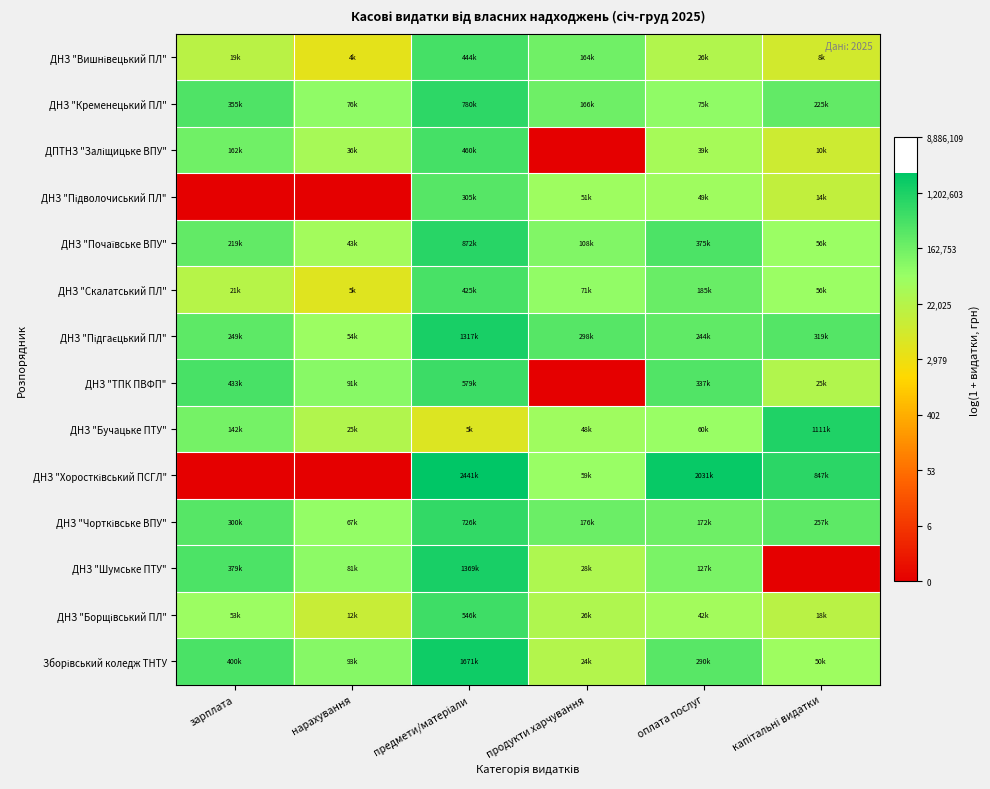

Rank the series at продукти харчування from highest to lowest value.

ДНЗ "Підгаєцький ПЛ", ДНЗ "Чортківське ВПУ", ДНЗ "Кременецький ПЛ", ДНЗ "Вишнівецький ПЛ", ДНЗ "Почаївське ВПУ", ДНЗ "Скалатський ПЛ", ДНЗ "Хоростківський ПСГЛ", ДНЗ "Підволочиський ПЛ", ДНЗ "Бучацьке ПТУ", ДНЗ "Шумське ПТУ", ДНЗ "Борщівський ПЛ", Зборівський коледж ТНТУ, ДПТНЗ "Заліщицьке ВПУ", ДНЗ "ТПК ПВФП"